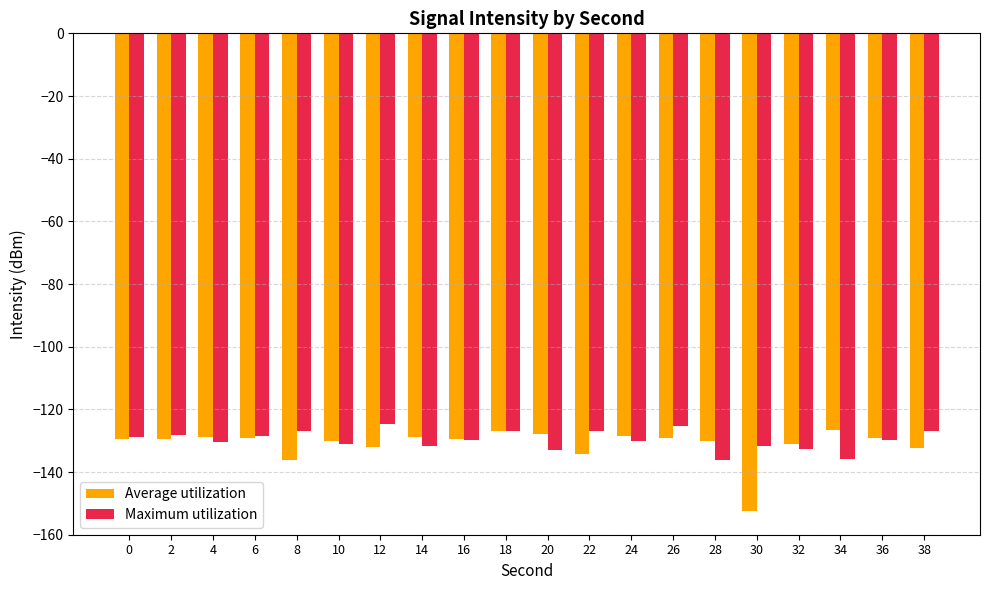

At how many categories does at least one series exceed -149?

20